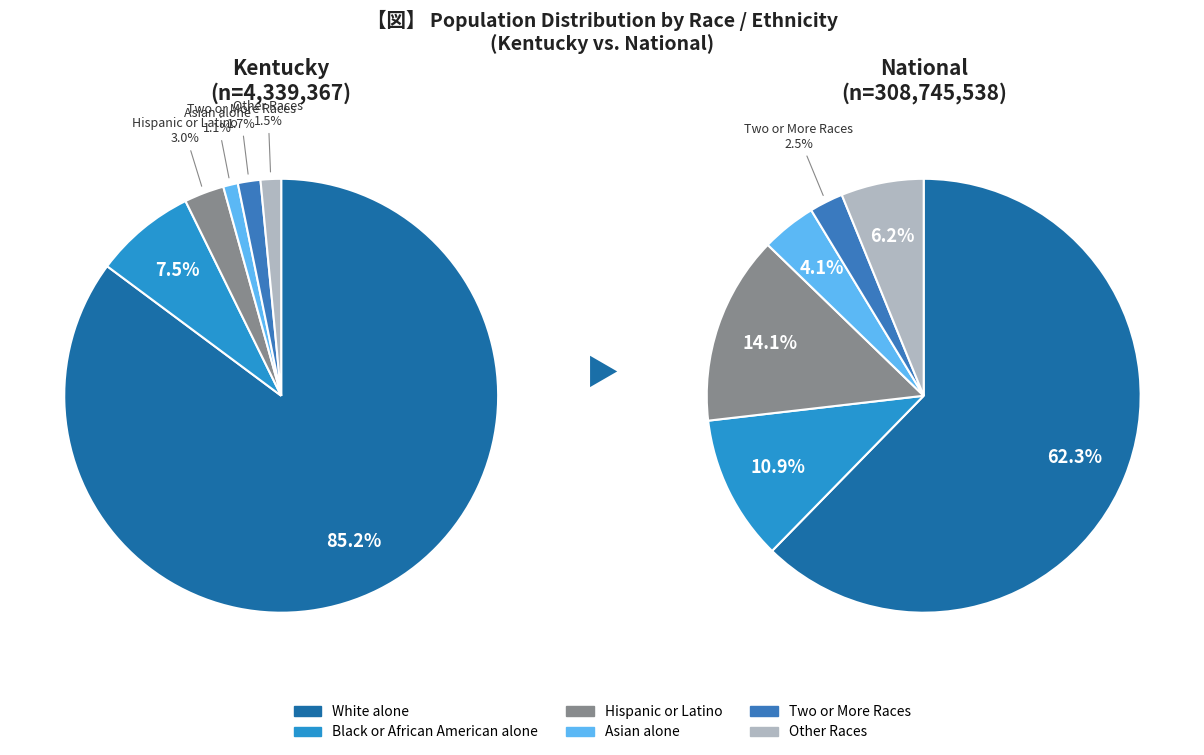

To the nearest percent, what portion does 5 represent?

6%